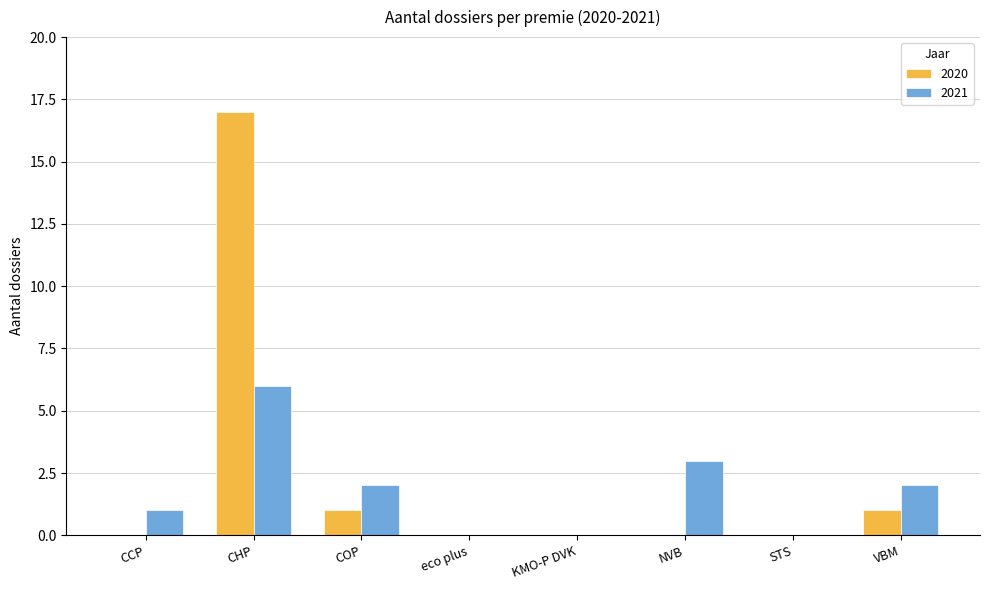

At which label does 2021 reach its peak?

CHP